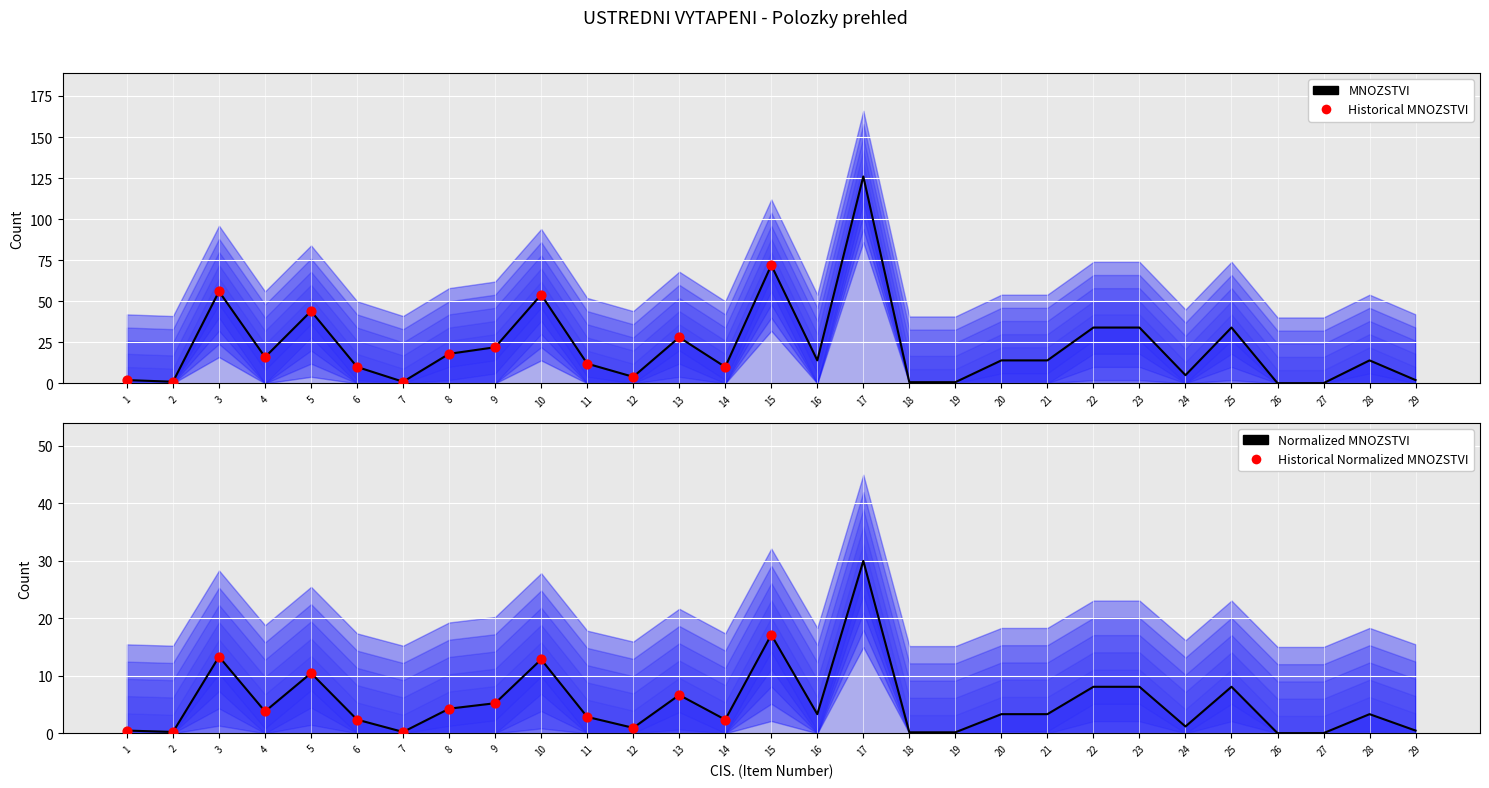

What is the change in value from 4 to 19?

-15.3